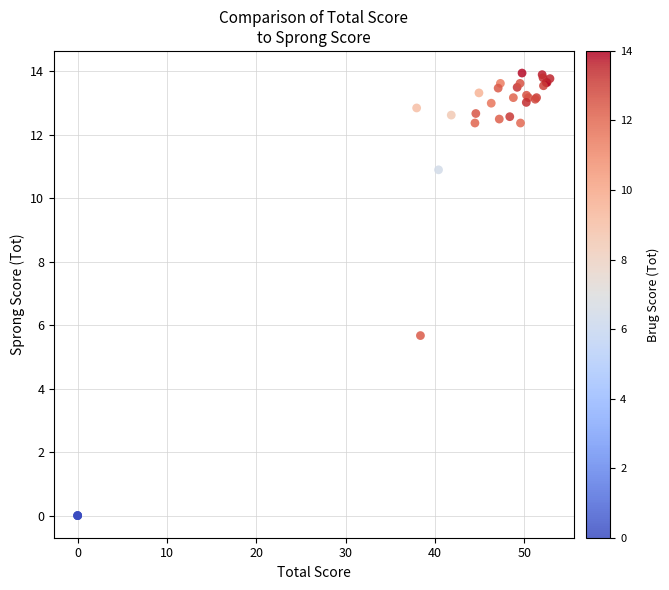

What Y value in the scatter plot is closest to 6?

5.7